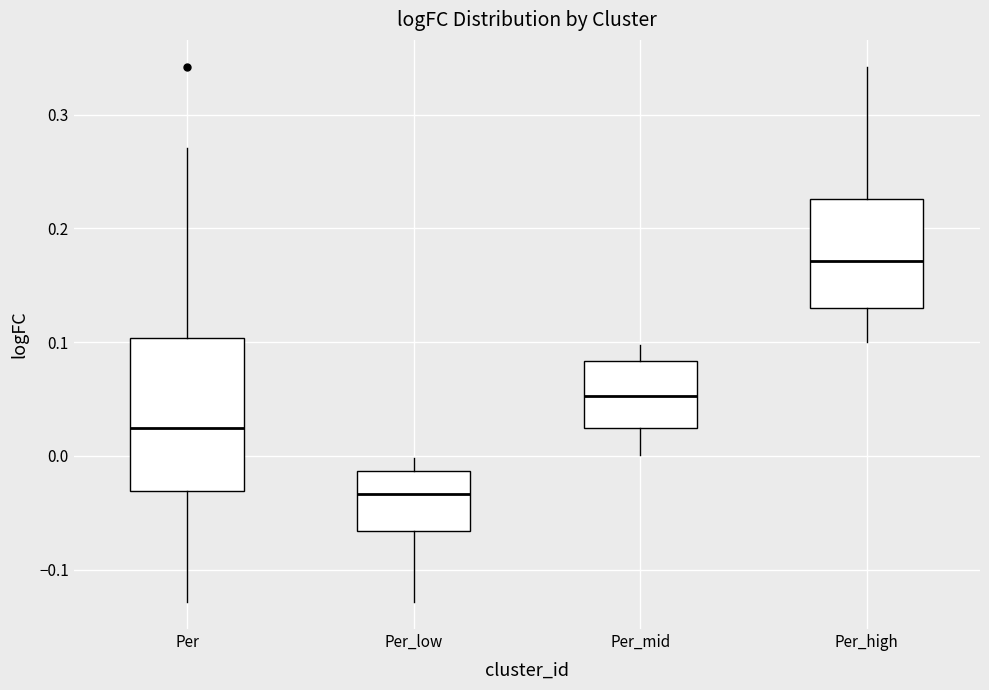

Reading left to right, read every box against the y-axis: the position of its median line, the range the box covers, and the ends of its whiskers. The values are not printed on the chart, so give them approximately, as read against the axis.

Per: median 0.02, box -0.03 to 0.10, whiskers -0.13 to 0.27
Per_low: median -0.03, box -0.07 to -0.01, whiskers -0.13 to 0.00
Per_mid: median 0.05, box 0.02 to 0.08, whiskers 0.00 to 0.10
Per_high: median 0.17, box 0.13 to 0.23, whiskers 0.10 to 0.34